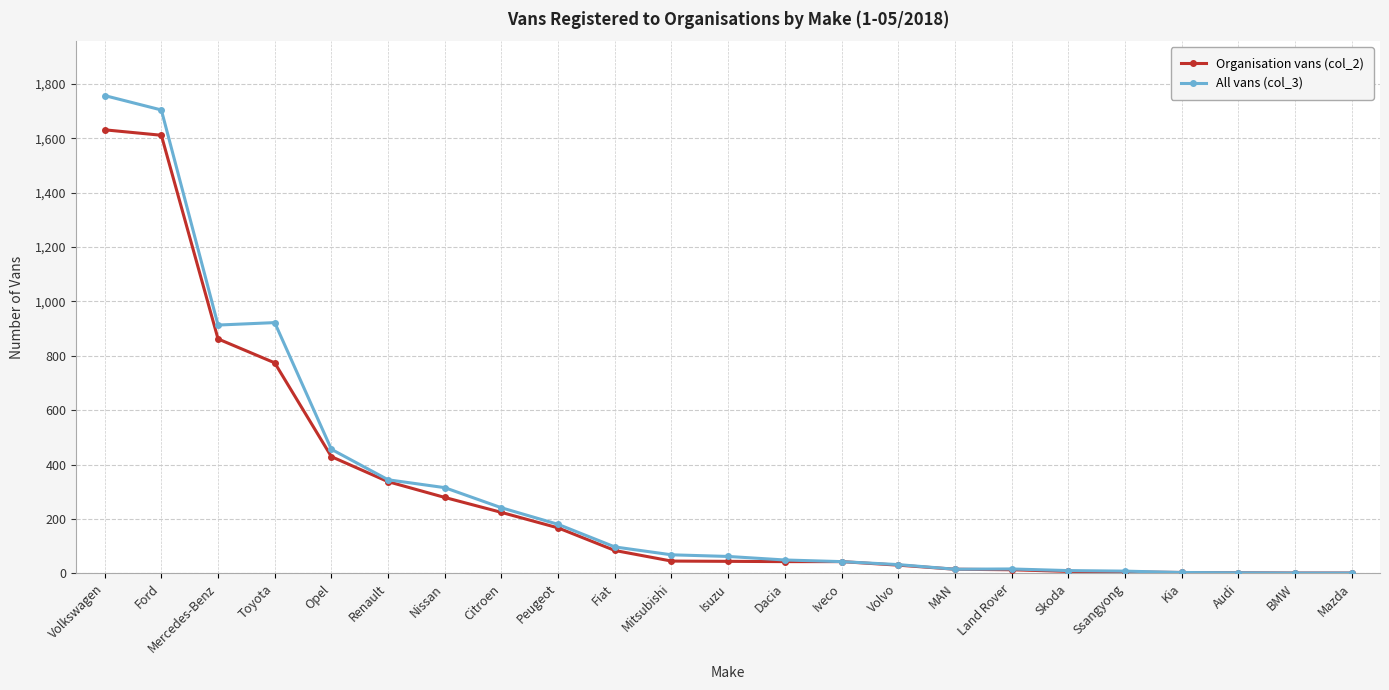

What is the label of the 13th point from the right?

Mitsubishi